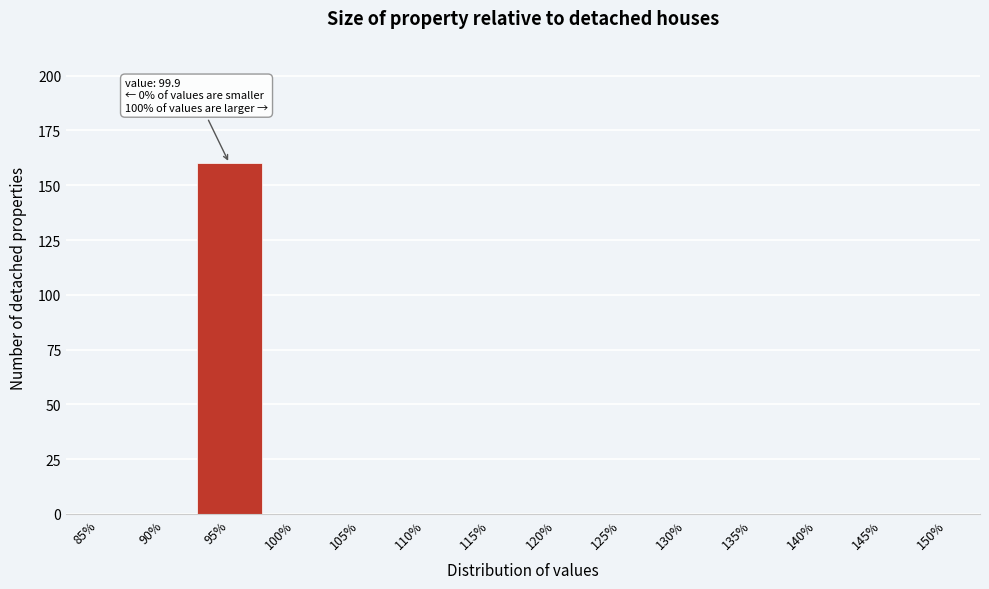

Reading left to right, transcribe all the data shown in this chart.

85%=0	90%=0	95%=160	100%=0	105%=0	110%=0	115%=0	120%=0	125%=0	130%=0	135%=0	140%=0	145%=0	150%=0